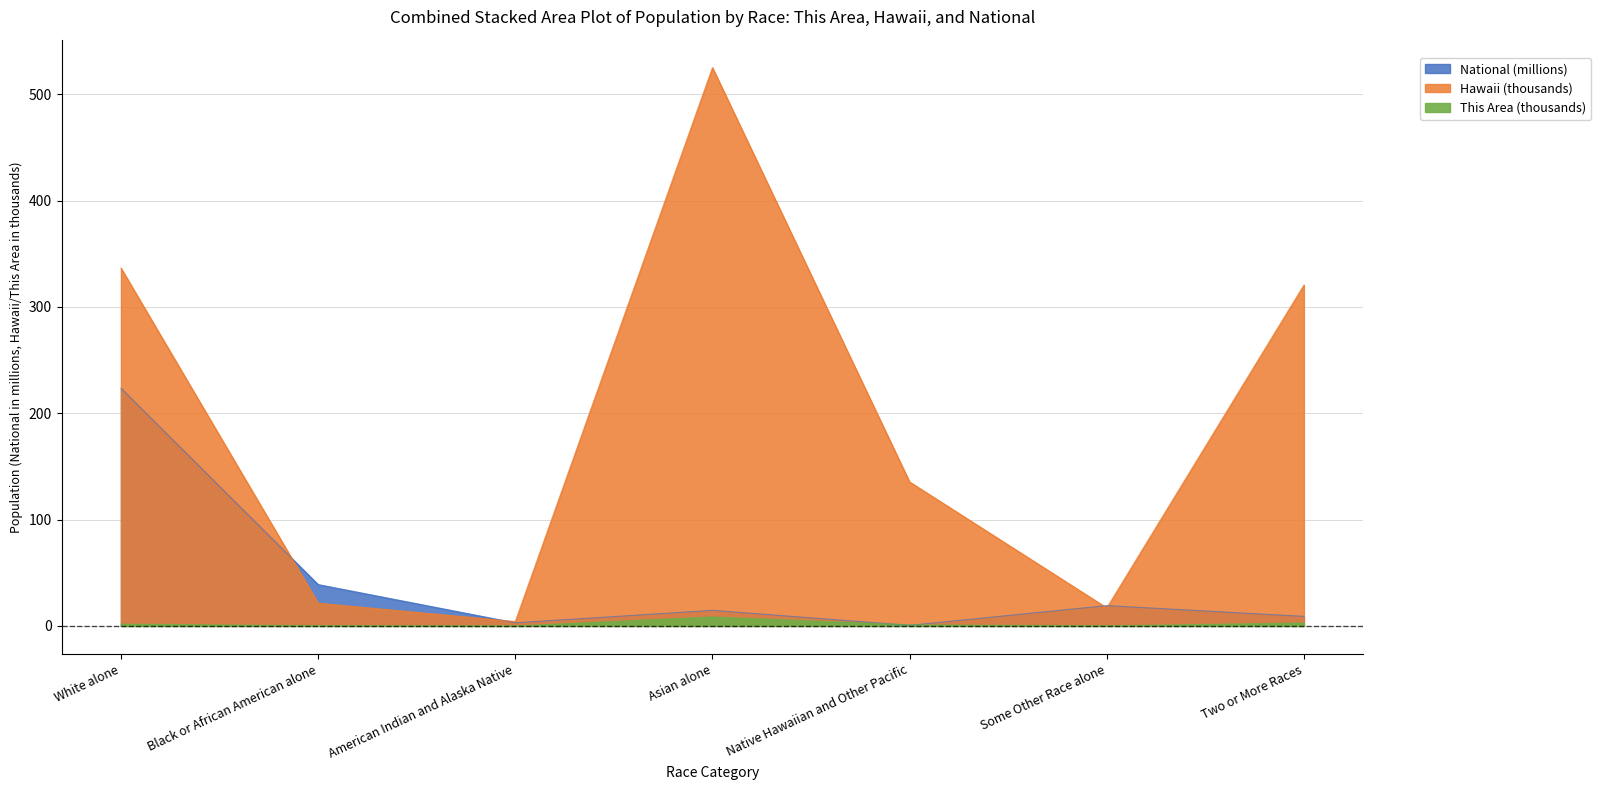

At which label does This Area reach its peak?

Asian alone